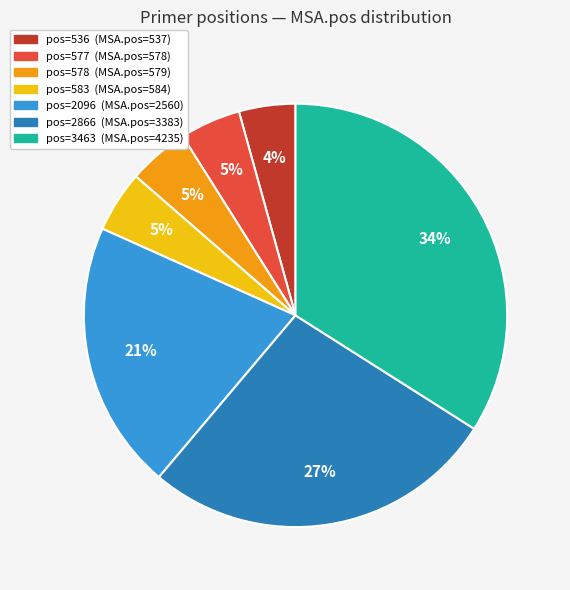

Is there any slice that represents more than half of the pie?

No